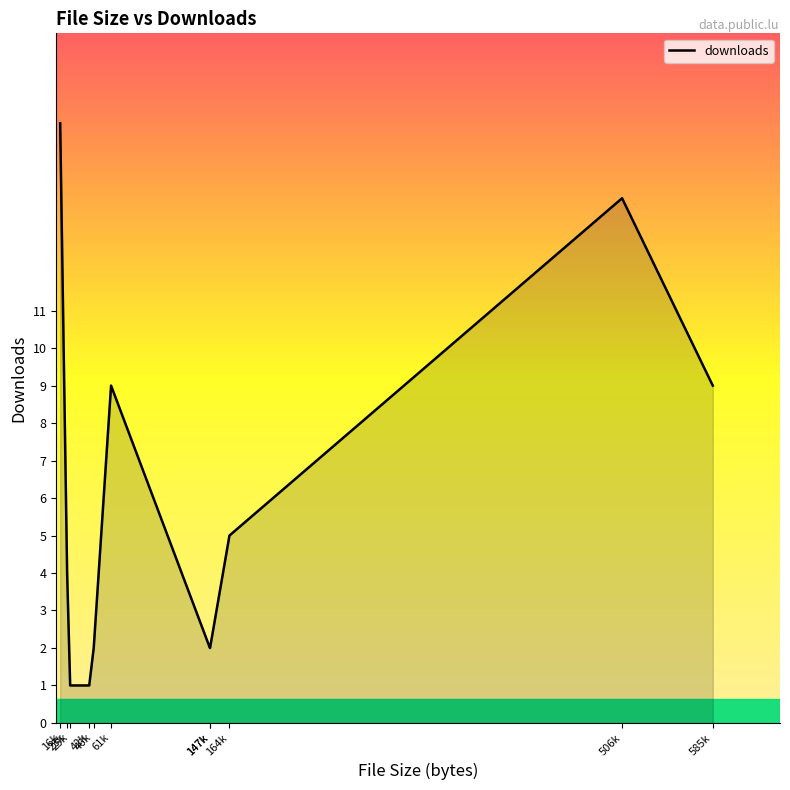

Where is the data nearest to the value 8?

61k